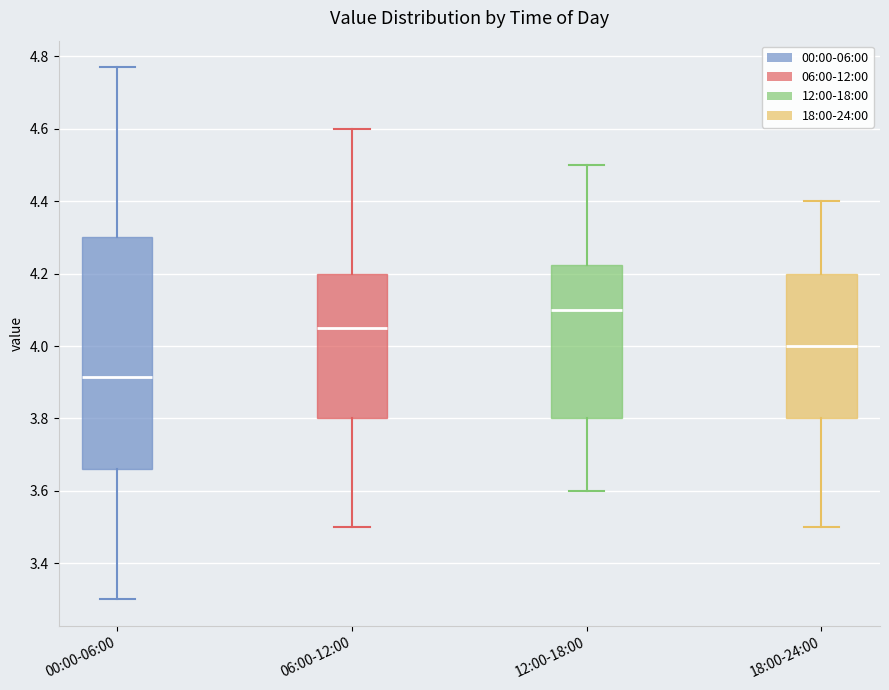

Where does the lower whisker of the box for 06:00-12:00 end on the y-axis? The values are not printed on the chart, so give them approximately, as read against the axis.

3.50